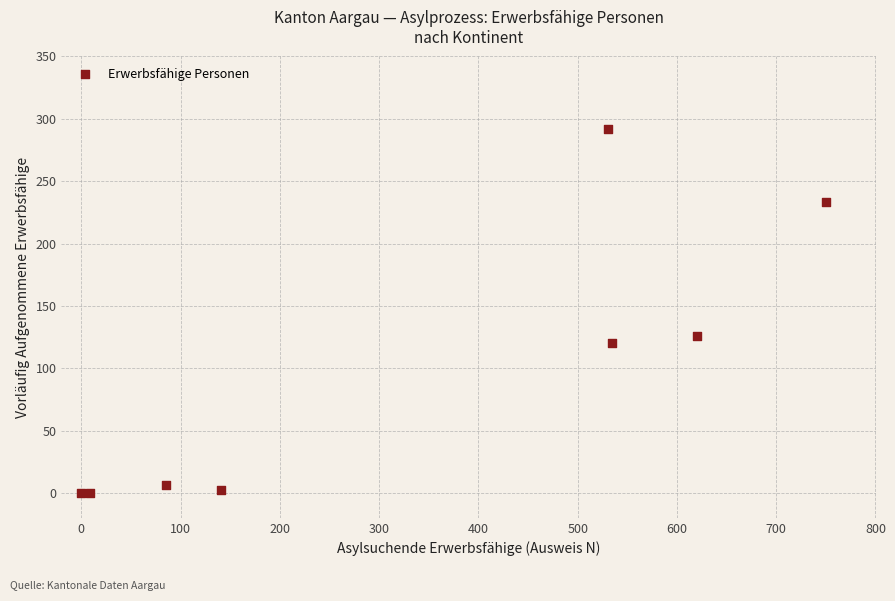

What is the average Y value?

97